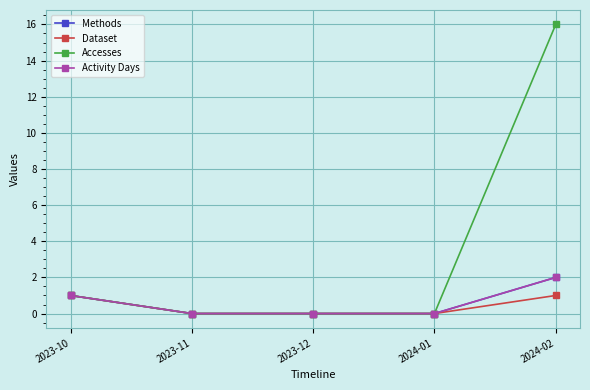

Does the chart have visible grid lines?

Yes